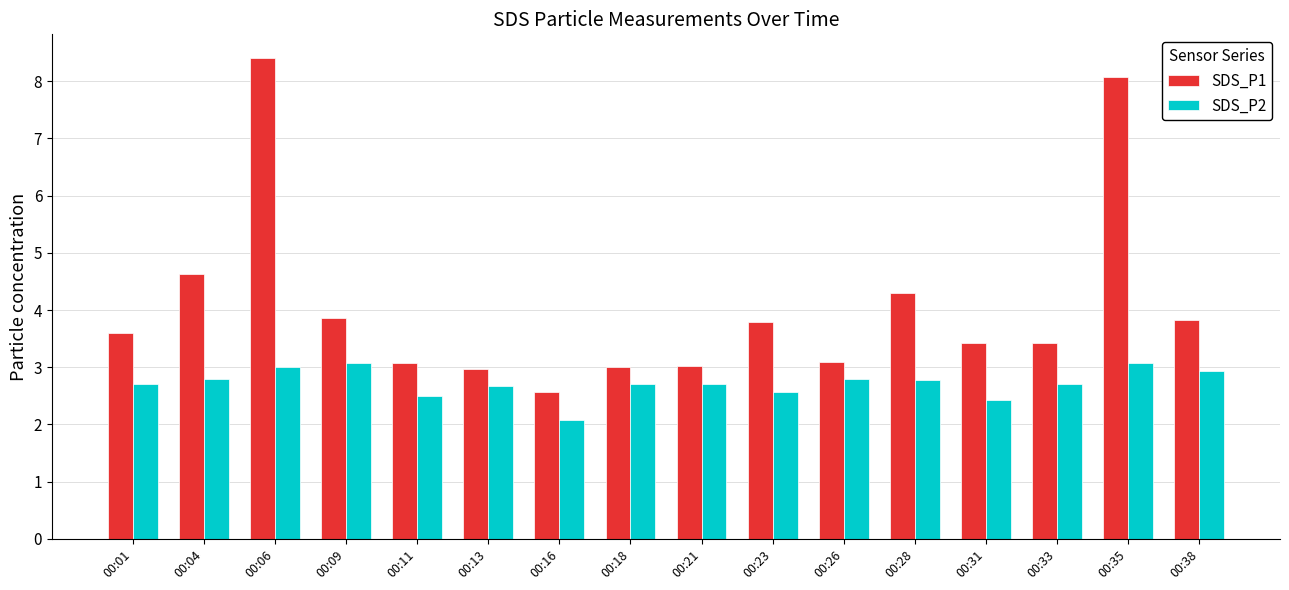

Is the value of SDS_P1 at 00:01 greater than the value of SDS_P2 at 00:04?

Yes